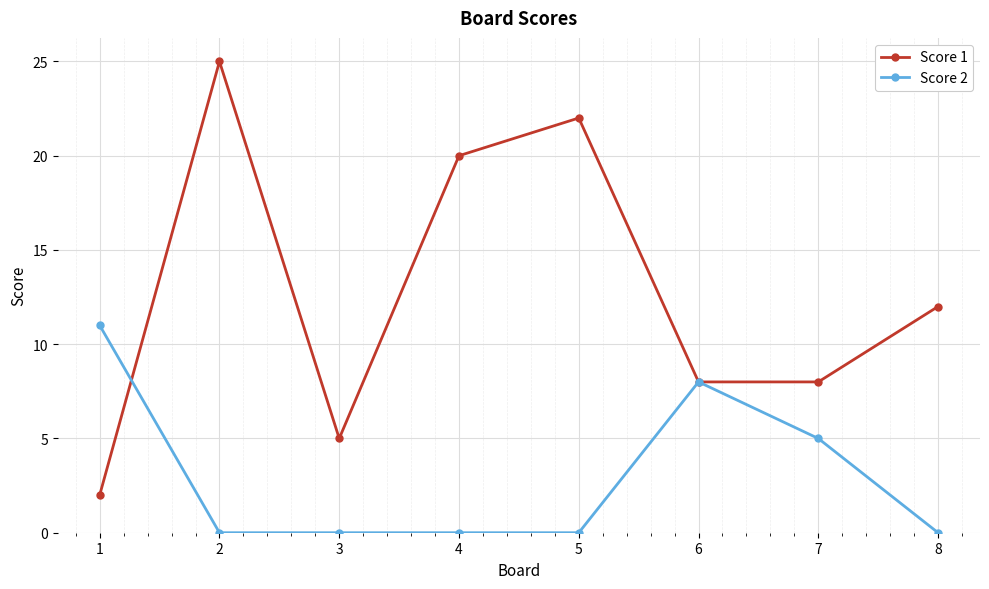

True or false: Score 1 has more than 2 points higher than both neighbors.

False